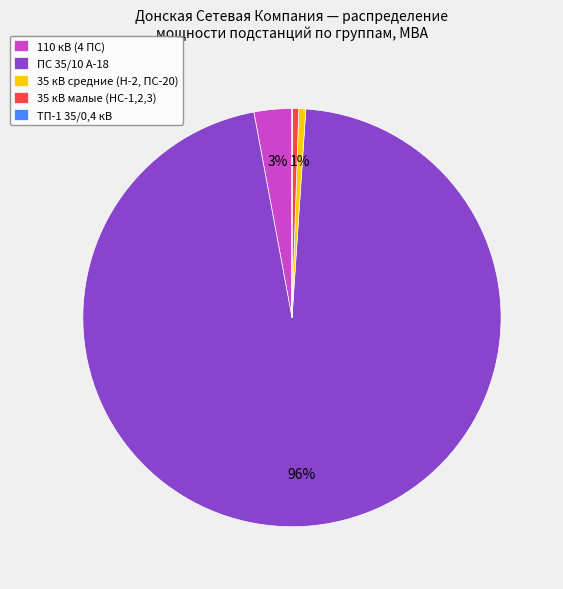

What is the largest slice in the pie chart?

ПС 35/10 А-18